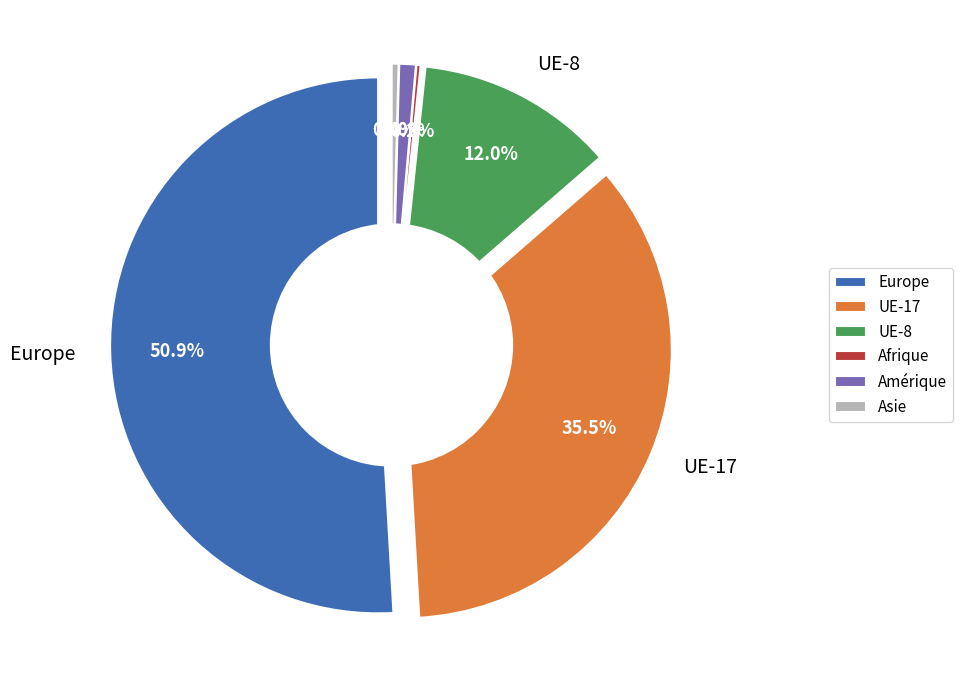

To the nearest percent, what is the average slice percentage?

17%